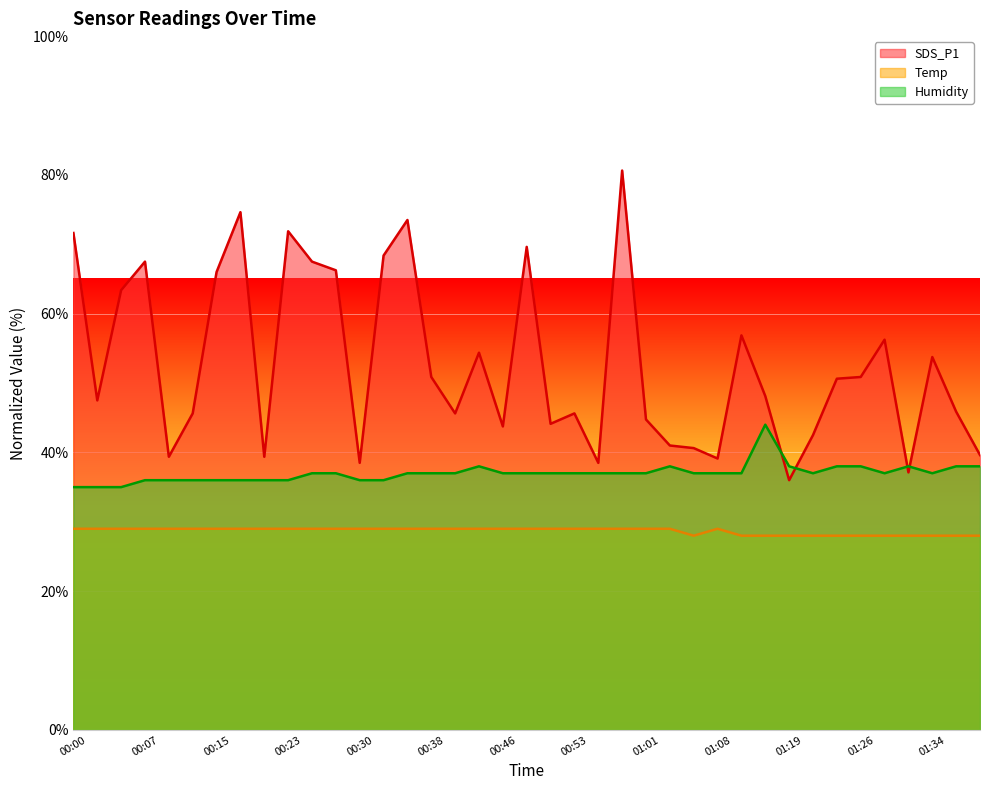

True or false: Temp and SDS_P1 intersect in this chart.

False